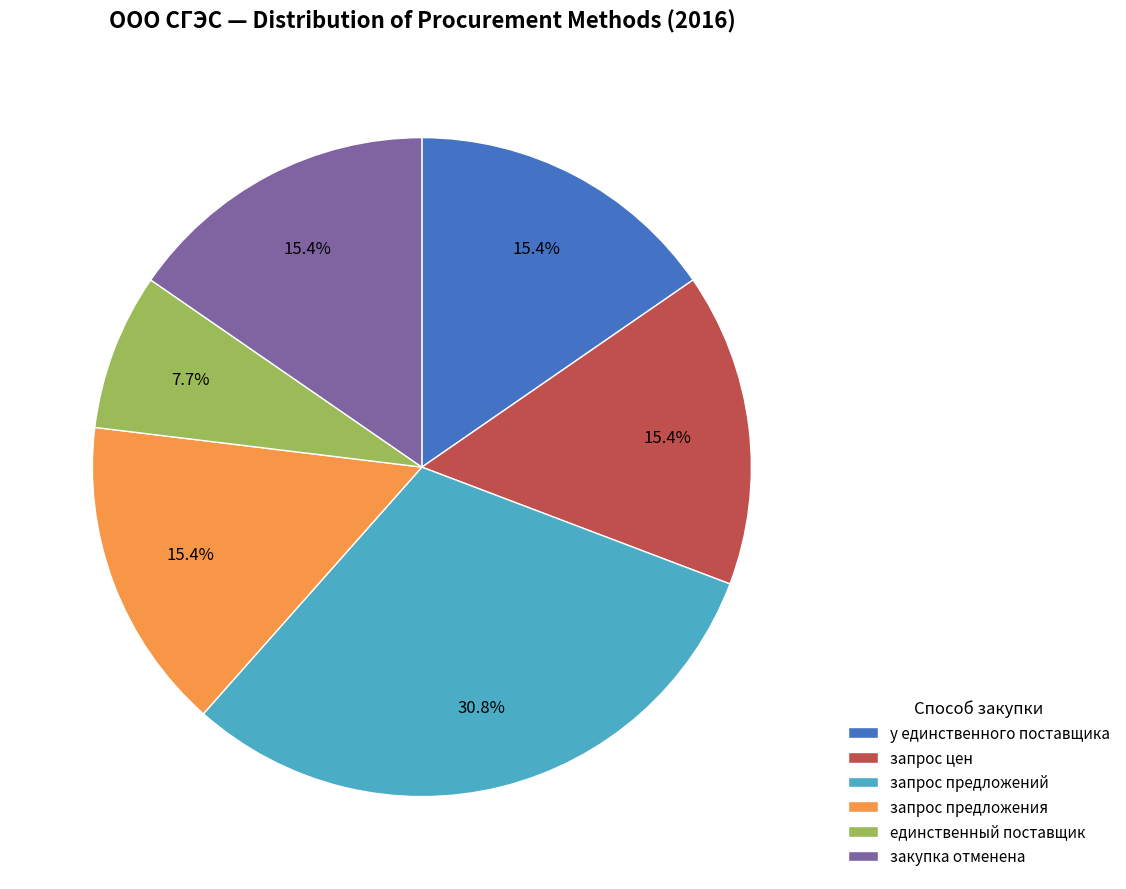

Is the sum of запрос цен and у единственного поставщика greater than half?

No